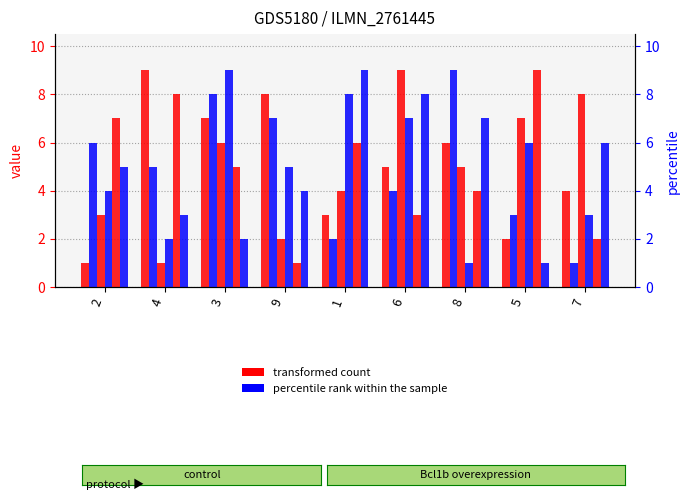

At which category does the chart reach its minimum across all series?

2